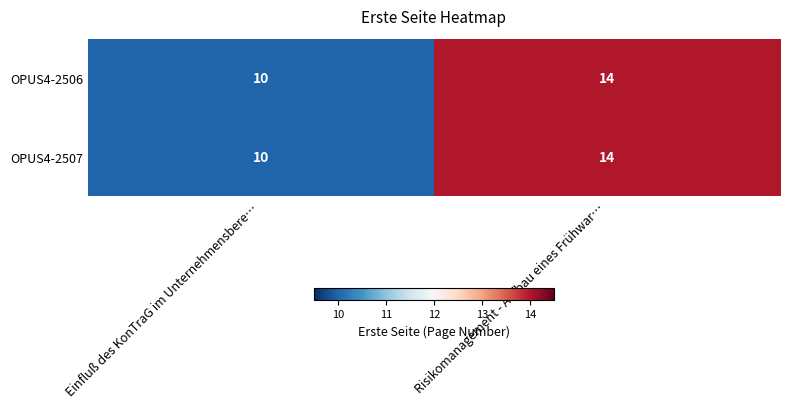

Is it true that OPUS4-2507 equals 10 at Einfluß des KonTraG im Unternehmensbere…?

True